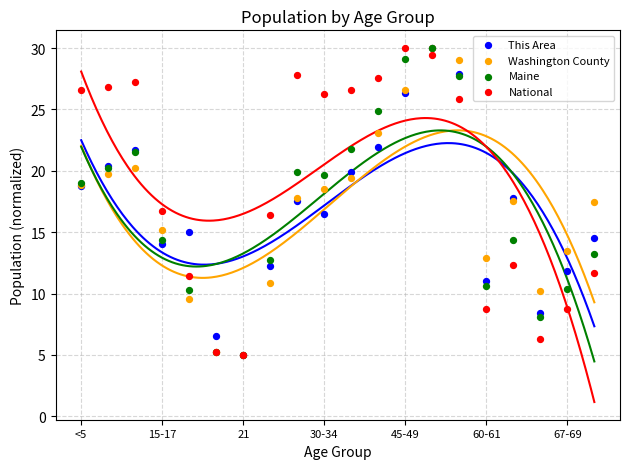

What are all the series names shown in the legend?

This Area, Washington County, Maine, National